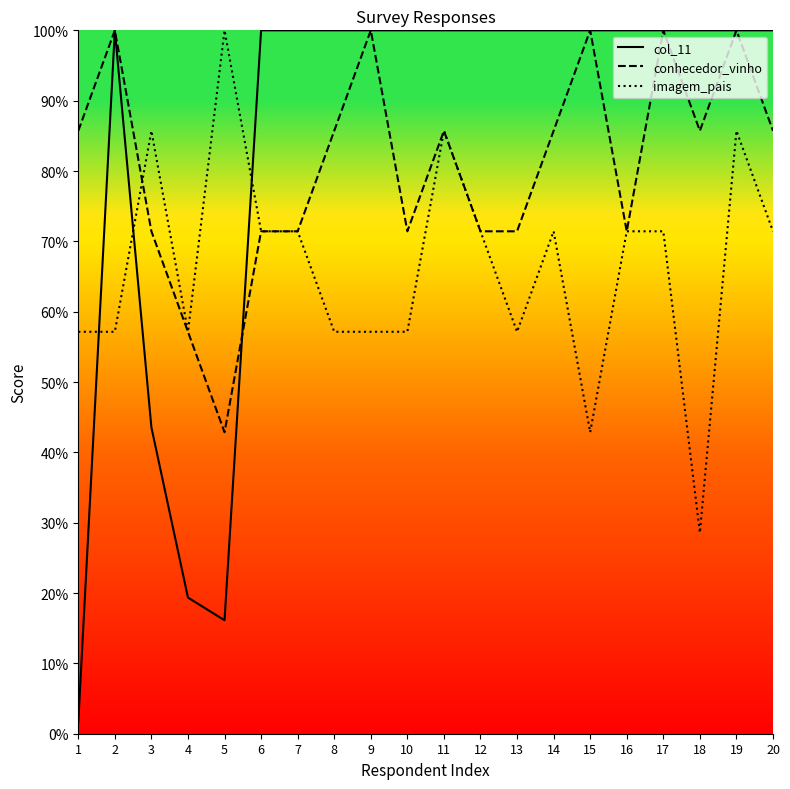

Is it true that imagem_pais equals 38.3 at 3?

False